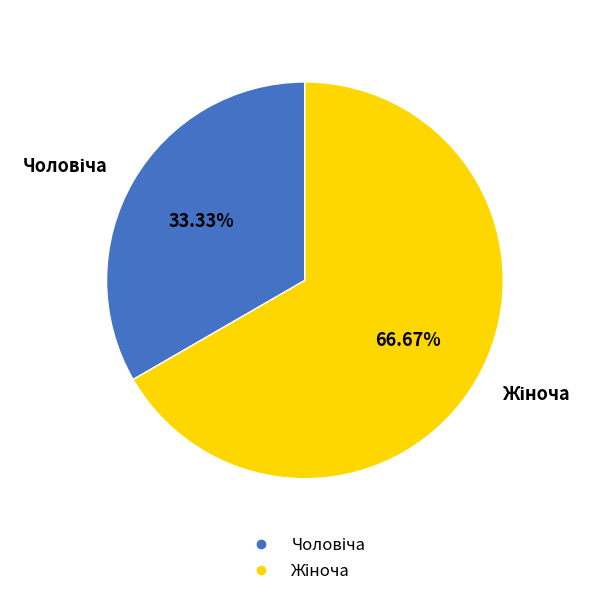

Is there a majority slice in this chart?

Yes